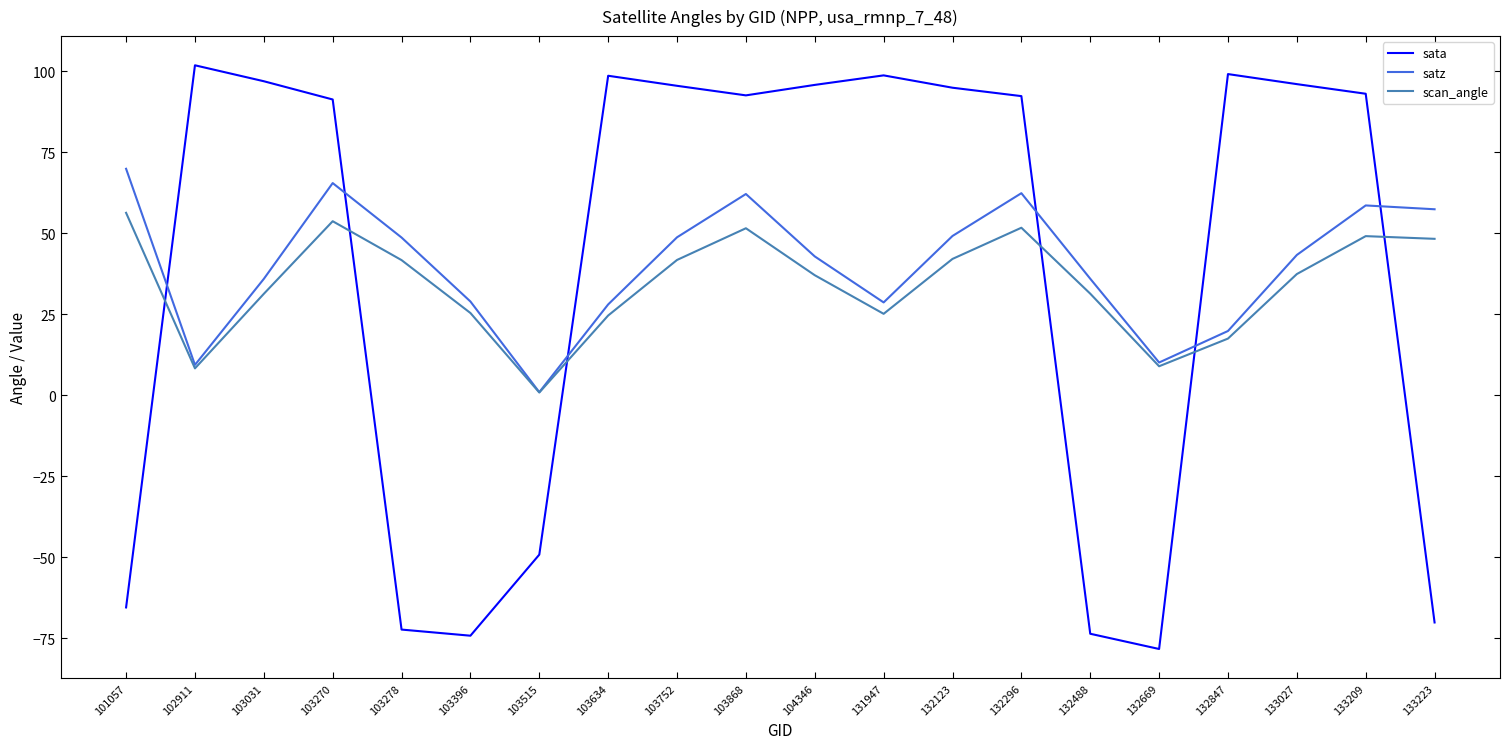

What is the total value across all series at 133209?

200.6